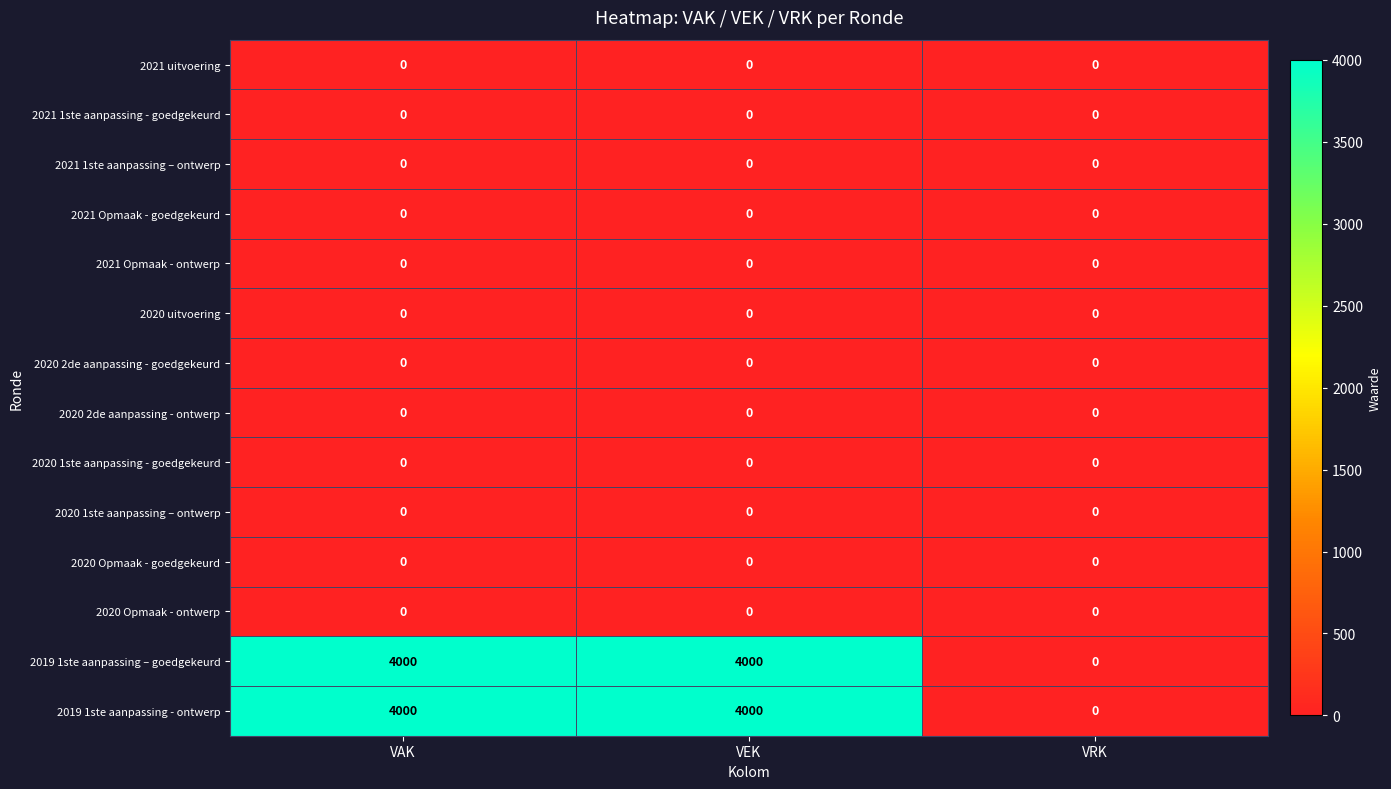

What is the maximum value shown in the chart?

4000